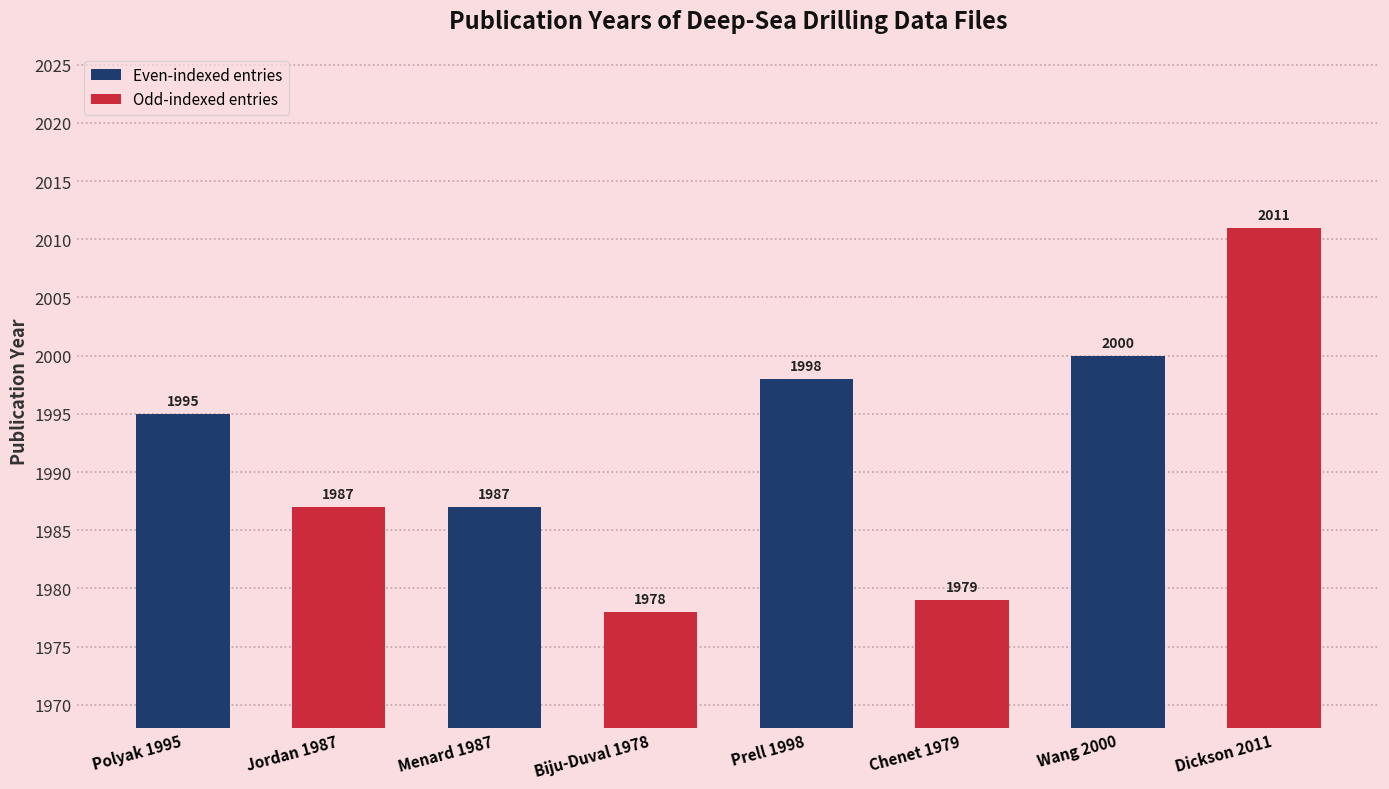

What is the average value?

1992